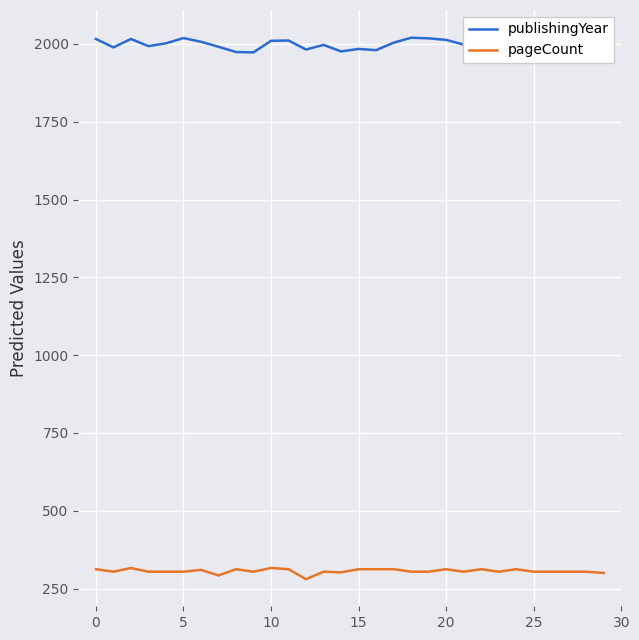

Where is pageCount nearest to the value 298?

29